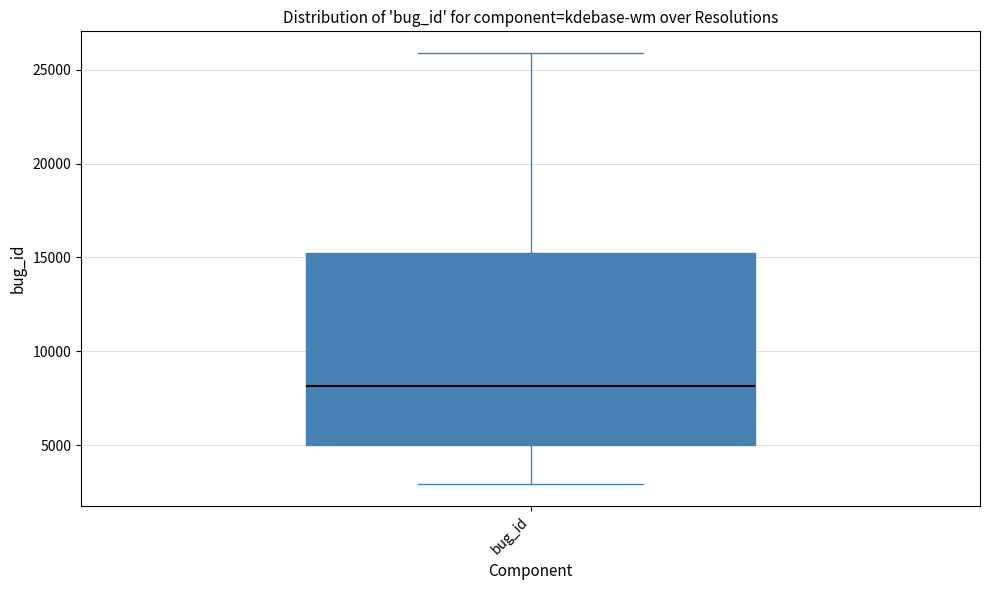

Transcribe this box plot: give where the median line is, the range the box spans, and where the two whiskers end, as read against the y-axis. The values are not printed on the chart, so give them approximately, as read against the axis.

median 8000, box 5000 to 15000, whiskers 3000 to 26000